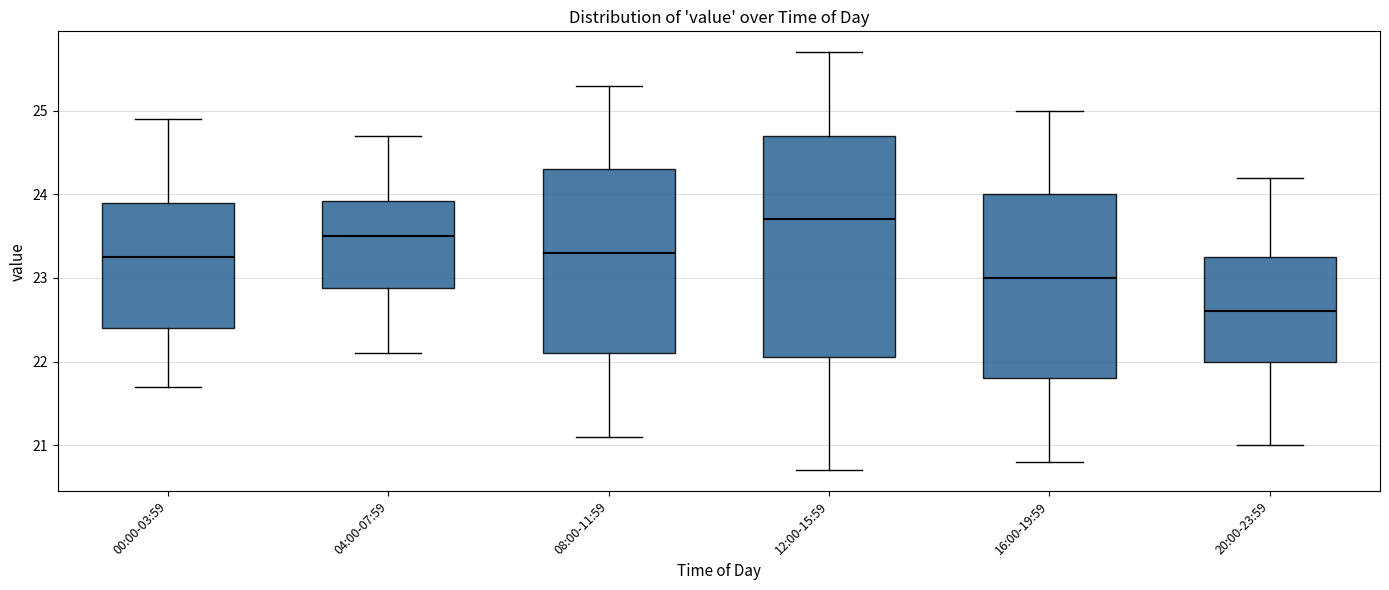

Which box's median line is the highest?

12:00-15:59